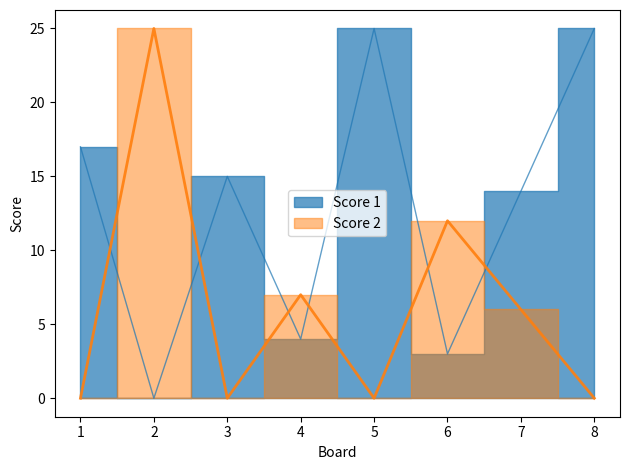

Which series ends up on top after the final intersection of Score 2 and Score 1?

Score 1